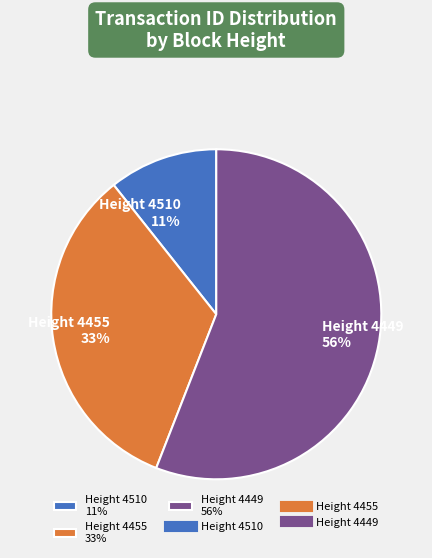

To the nearest percent, what percentage of the pie is Height 4449?

56%